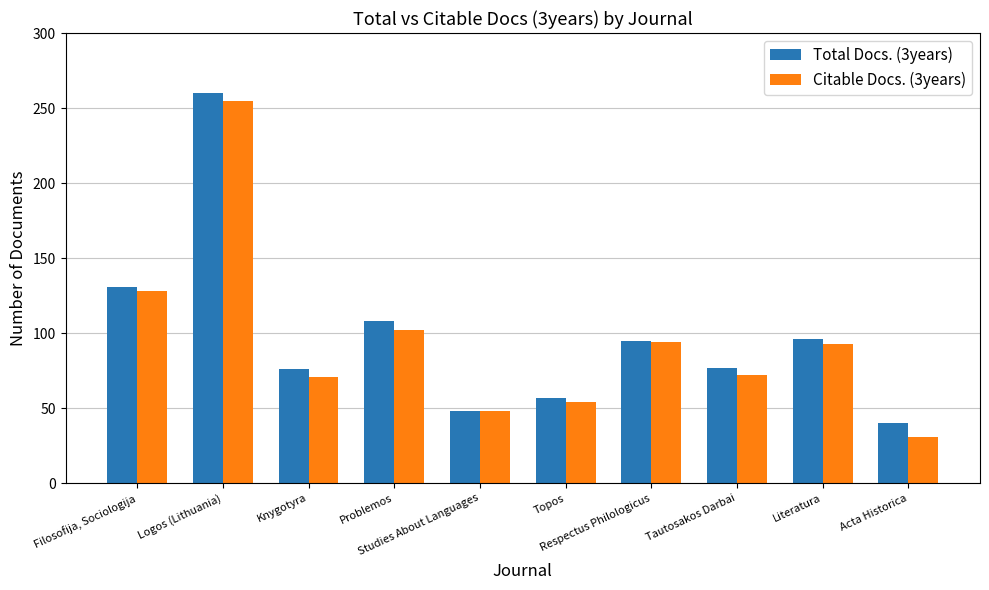

The value of Total Docs. (3years) at Studies About Languages is 48. True or false?

True